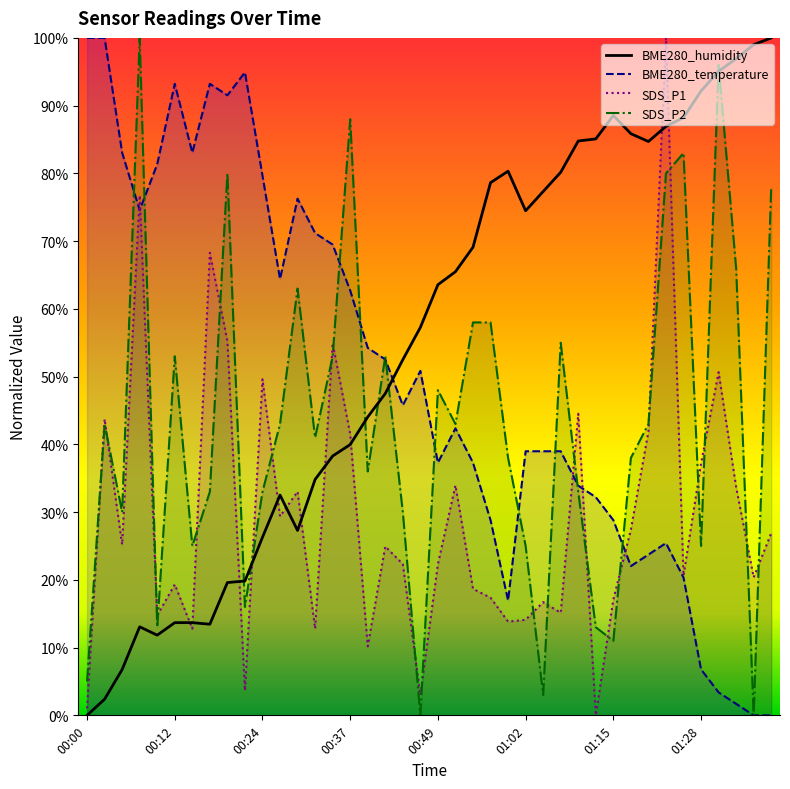

Which has a higher value, 01:22 or 00:52?

01:22